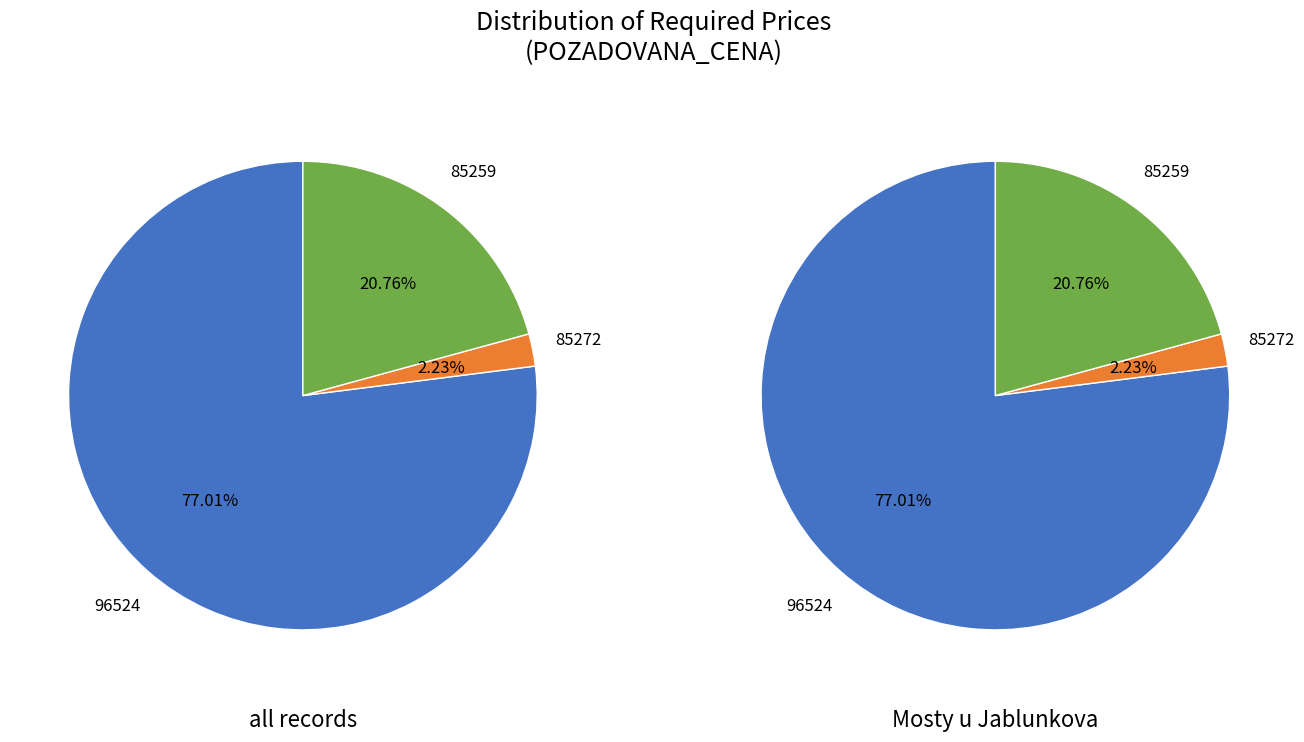

Rank the categories by value from highest to lowest.

96524, 85259, 85272